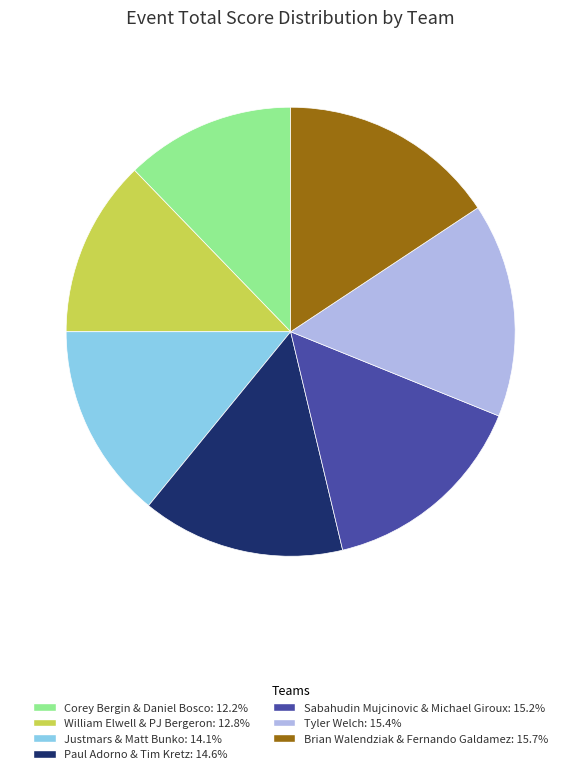

Which slice is the smallest?

Corey Bergin & Daniel Bosco